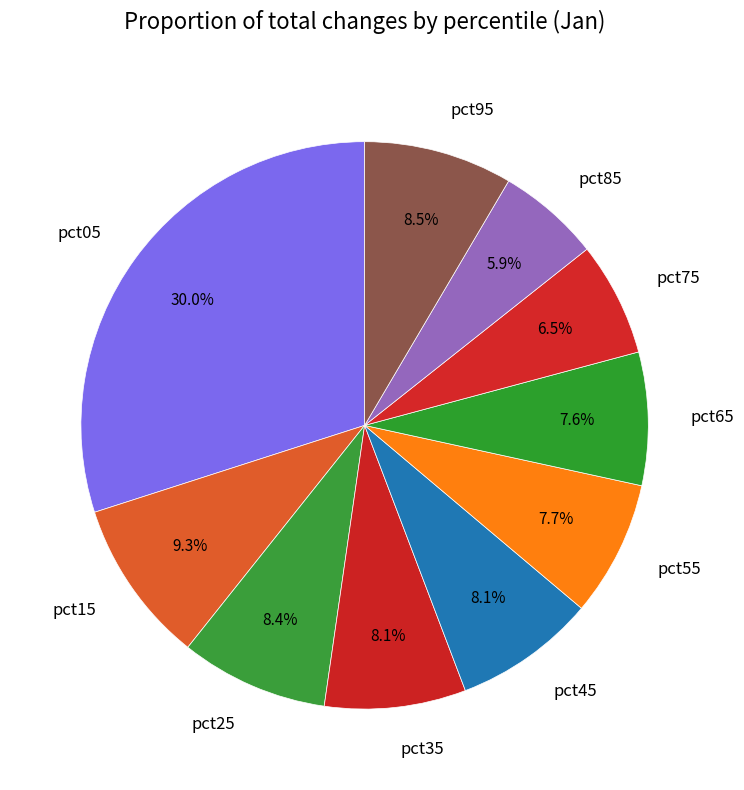

Combined, do pct35 and pct75 account for over 50%?

No